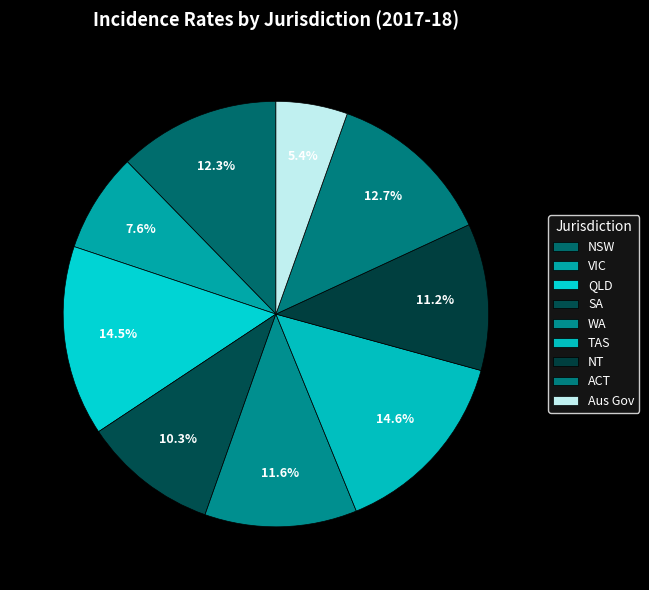

To the nearest percent, what is the combined percentage of VIC and TAS?

22%